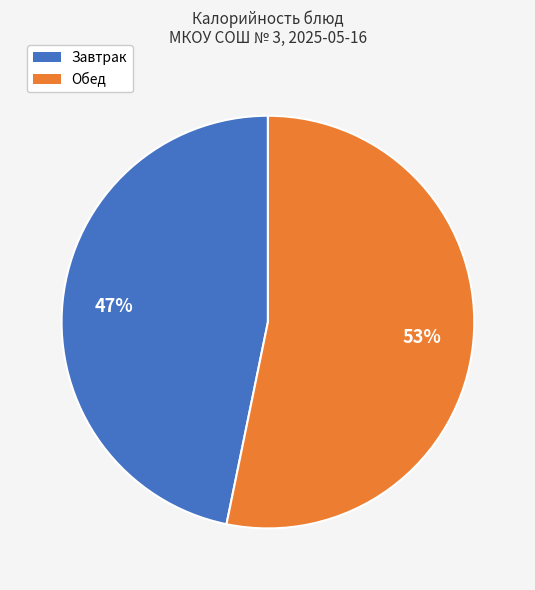

Is there a majority slice in this chart?

Yes